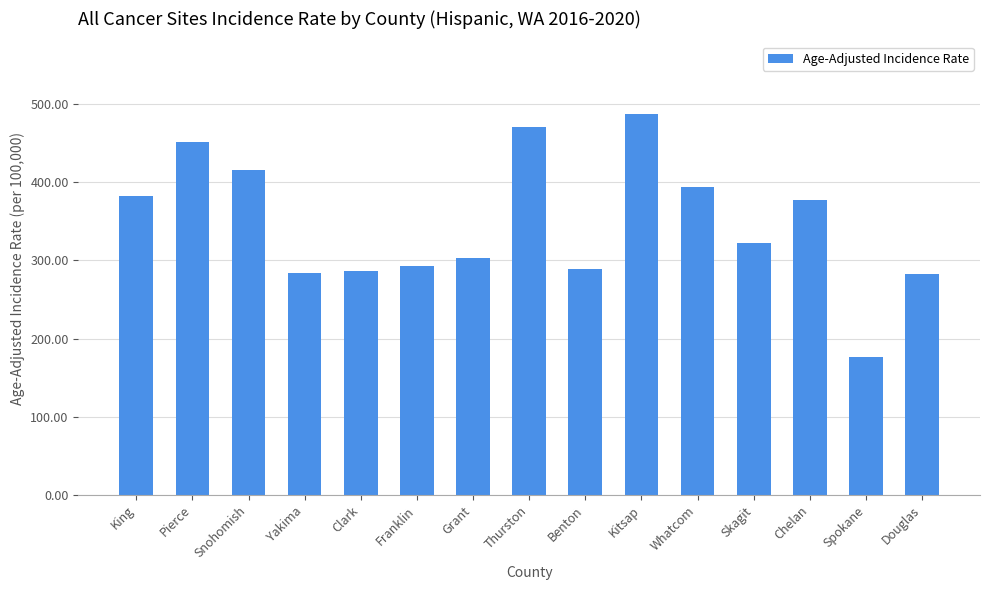

What is the value of the 7th bar from the left?

303.1